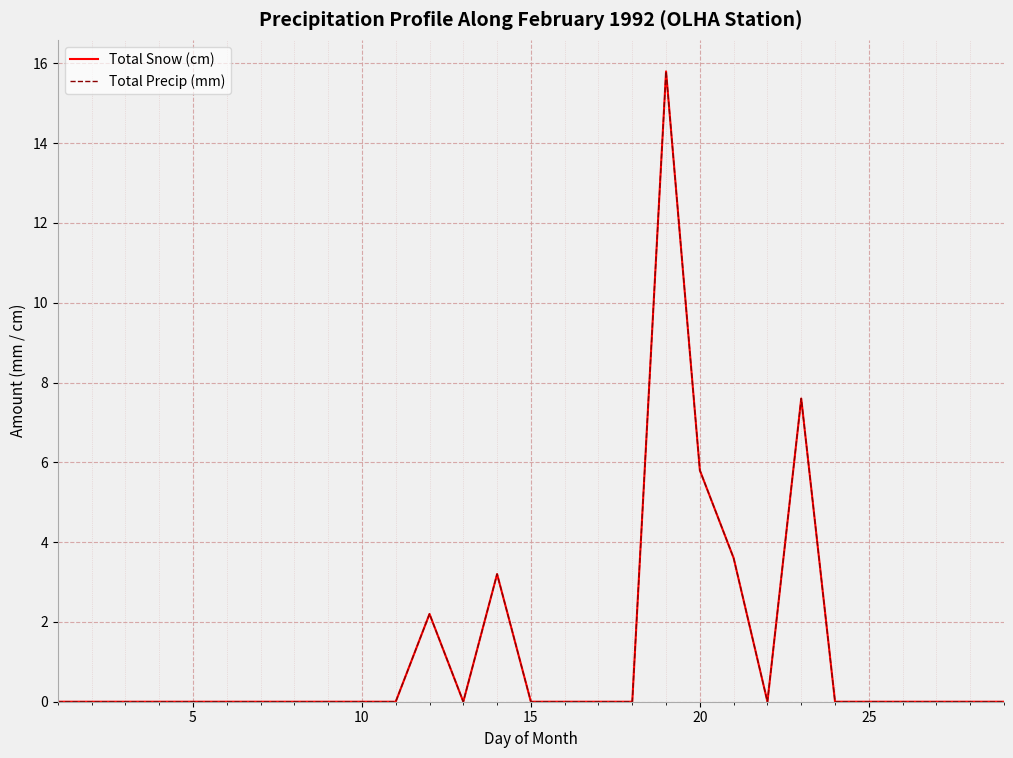

How many lines are shown in the chart?

2